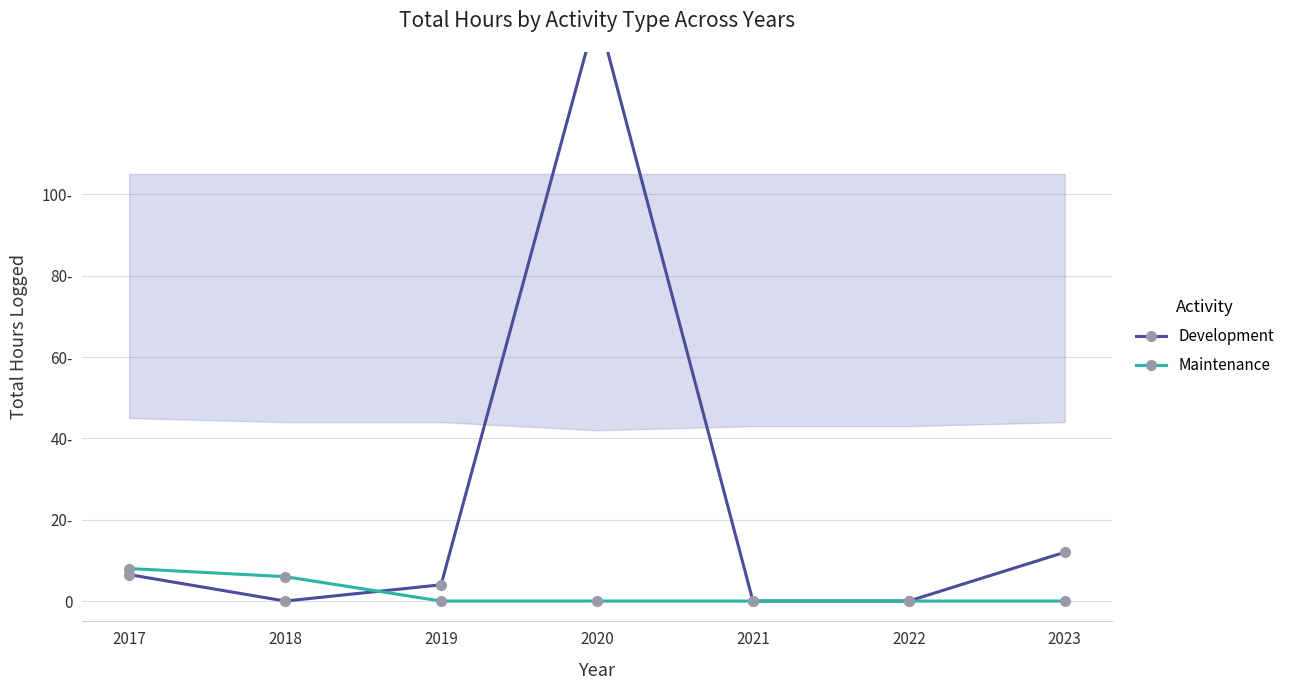

What is the value of the Development point at the 4th from the left?

145.0